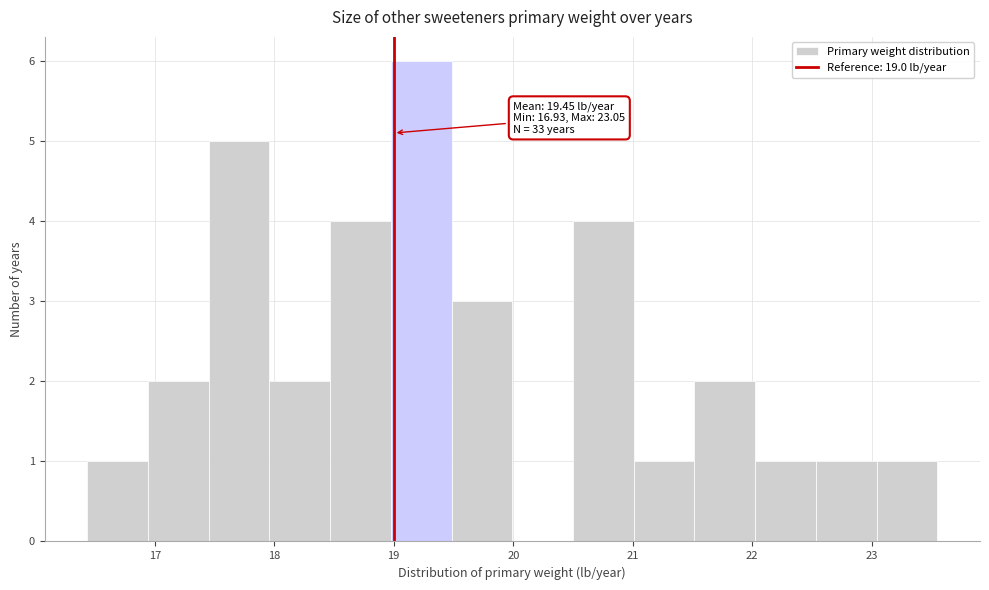

Over which range of the x-axis is the bar tallest?

19.0 to 19.5